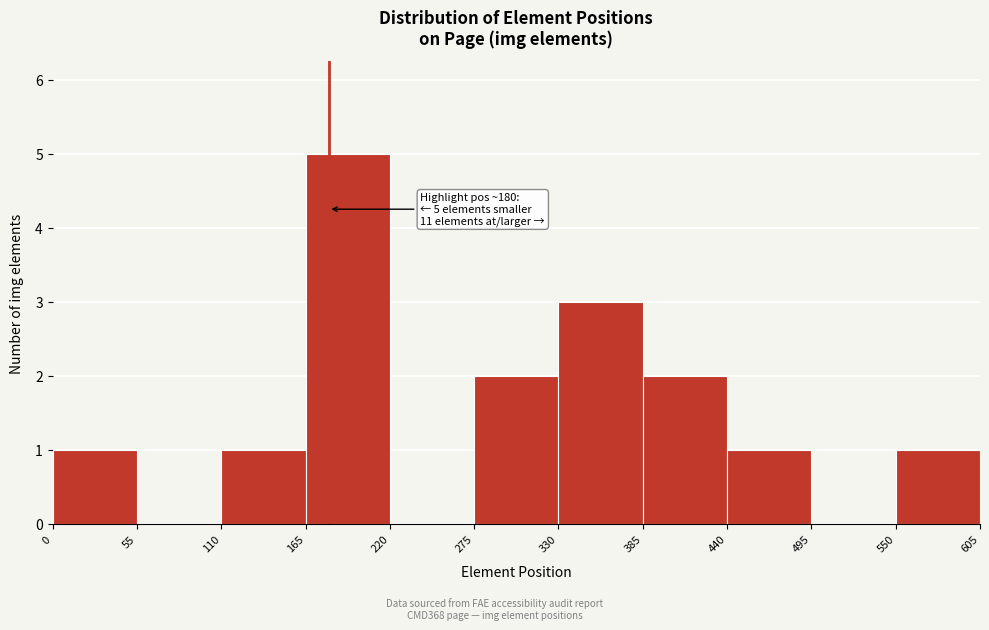

Which range on the x-axis has the tallest bar?

165 to 220